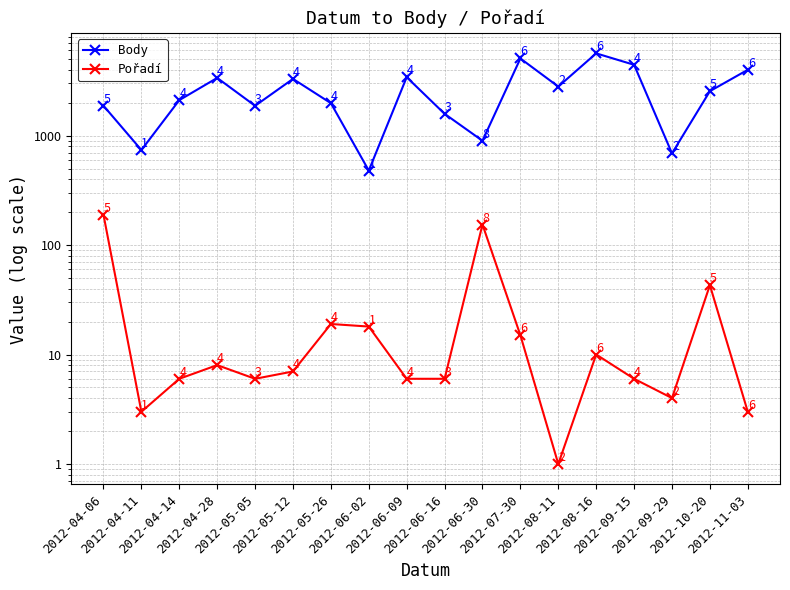

In Body, how many points are lower than both neighbors (excluding endpoints)?

6